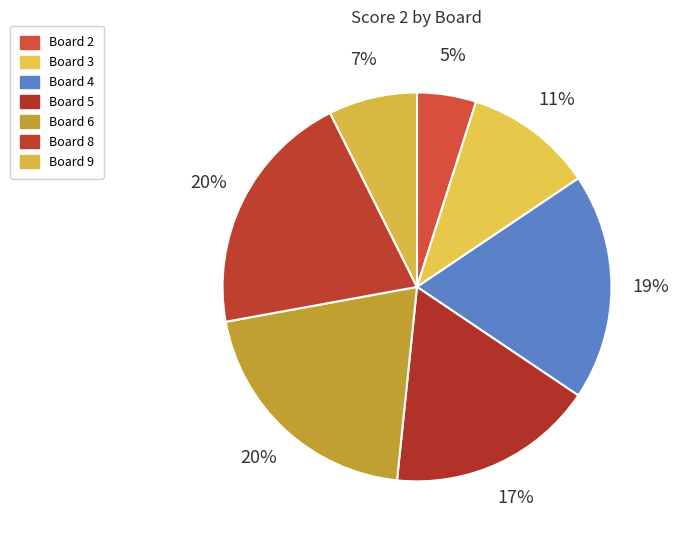

Count the number of slices in the pie.

7